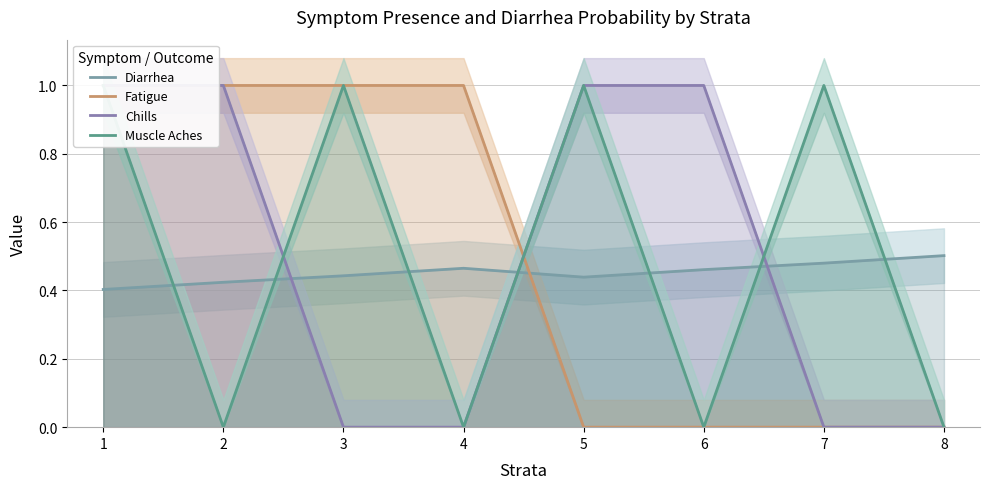

What is the sum of all Diarrhea values?

3.6